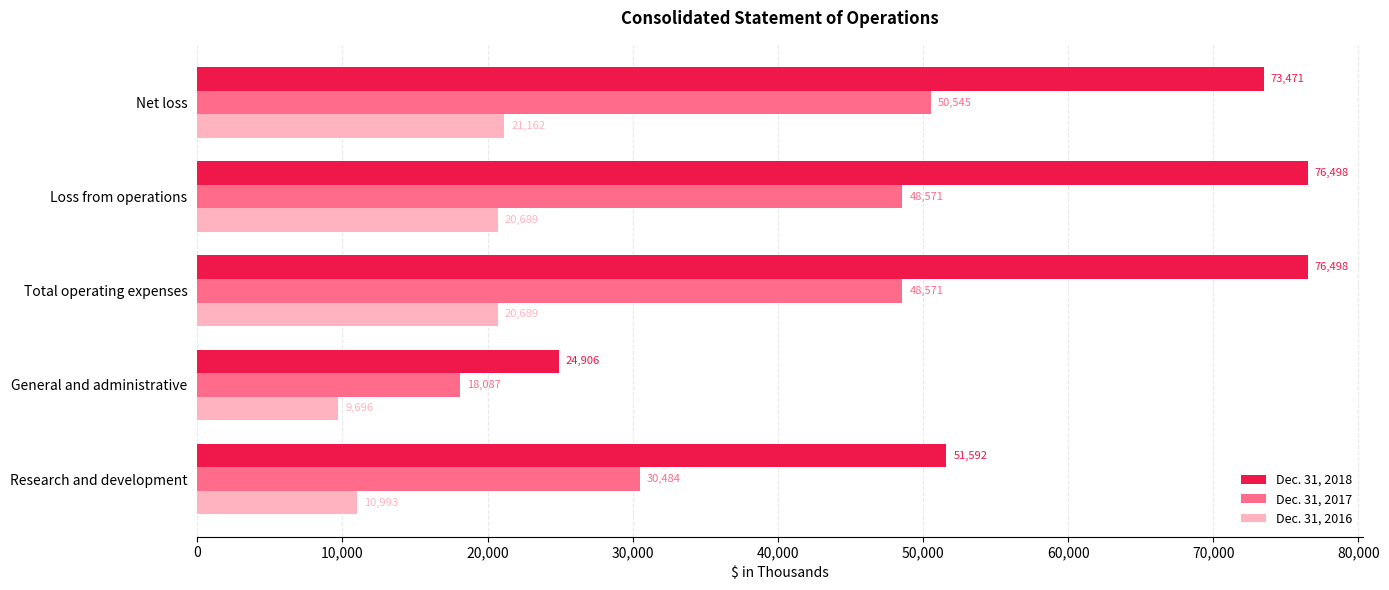

The Dec. 31, 2017 series shows 30484 at Research and development. True or false?

True